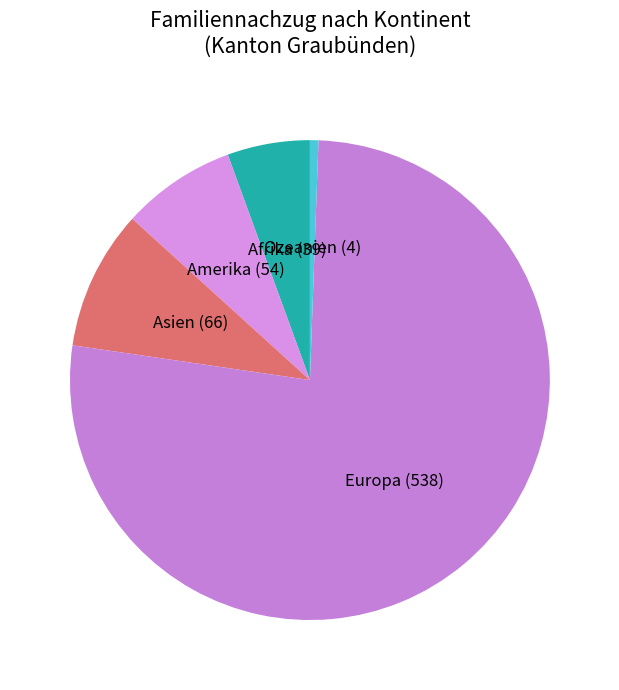

Rank the categories by value from highest to lowest.

Europa, Asien, Amerika, Afrika, Ozeanien